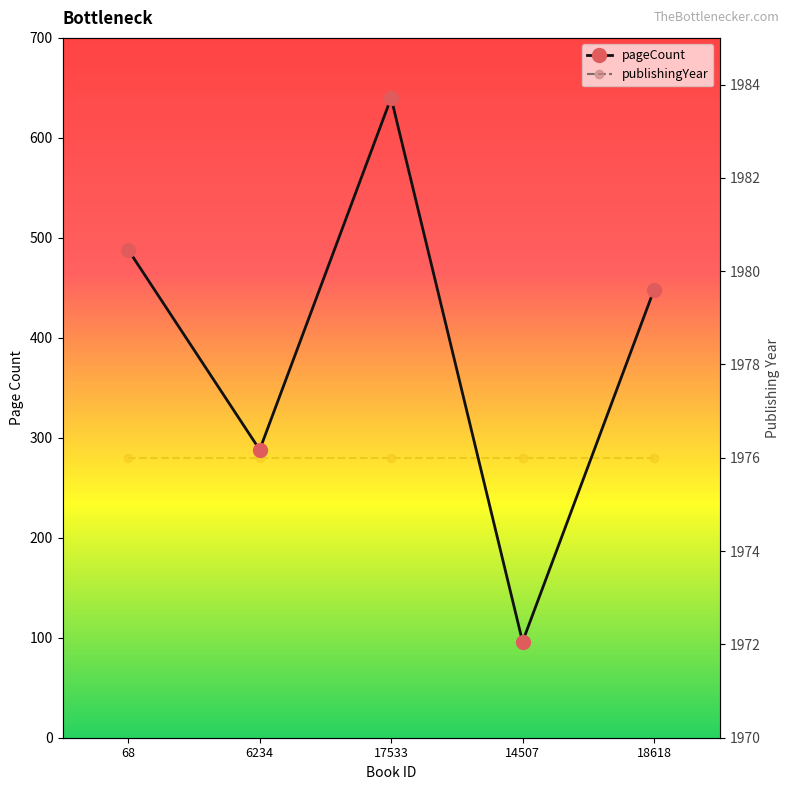

Reading right to left, what are all the values shown in this chart?

18618=448	14507=96	17533=640	6234=288	68=488